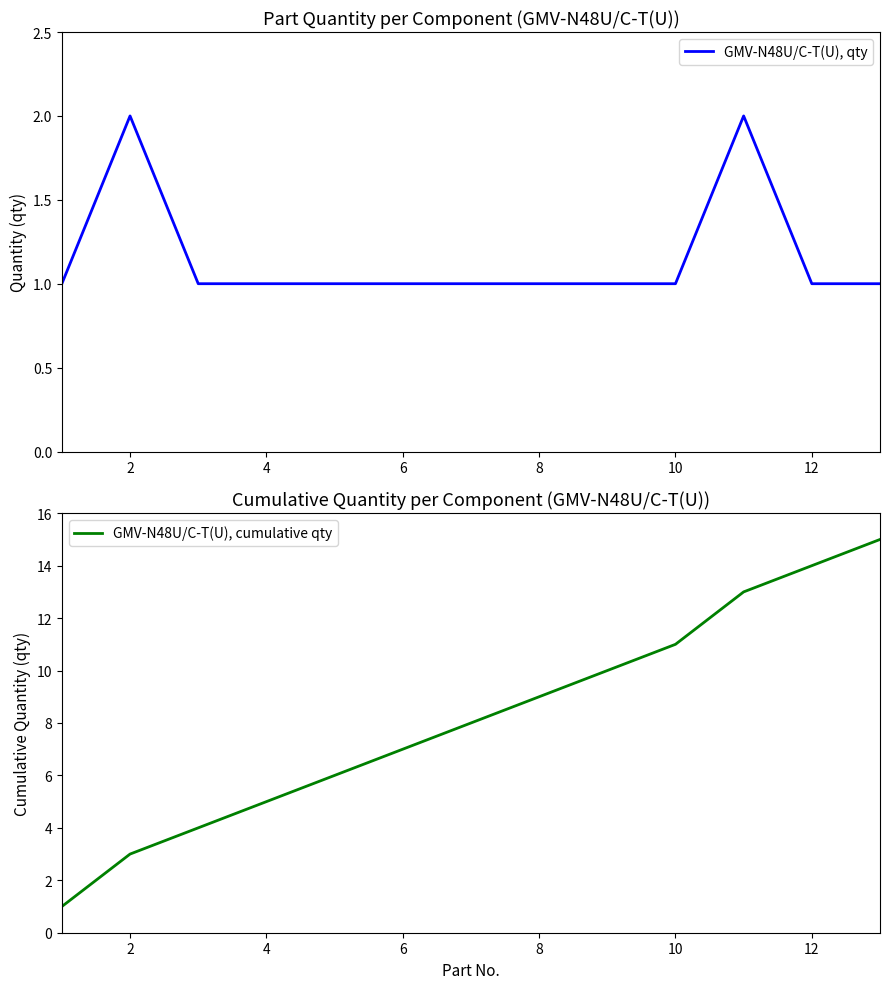

Is it true that GMV-N48U/C-T(U), qty equals 1 at 4?

True